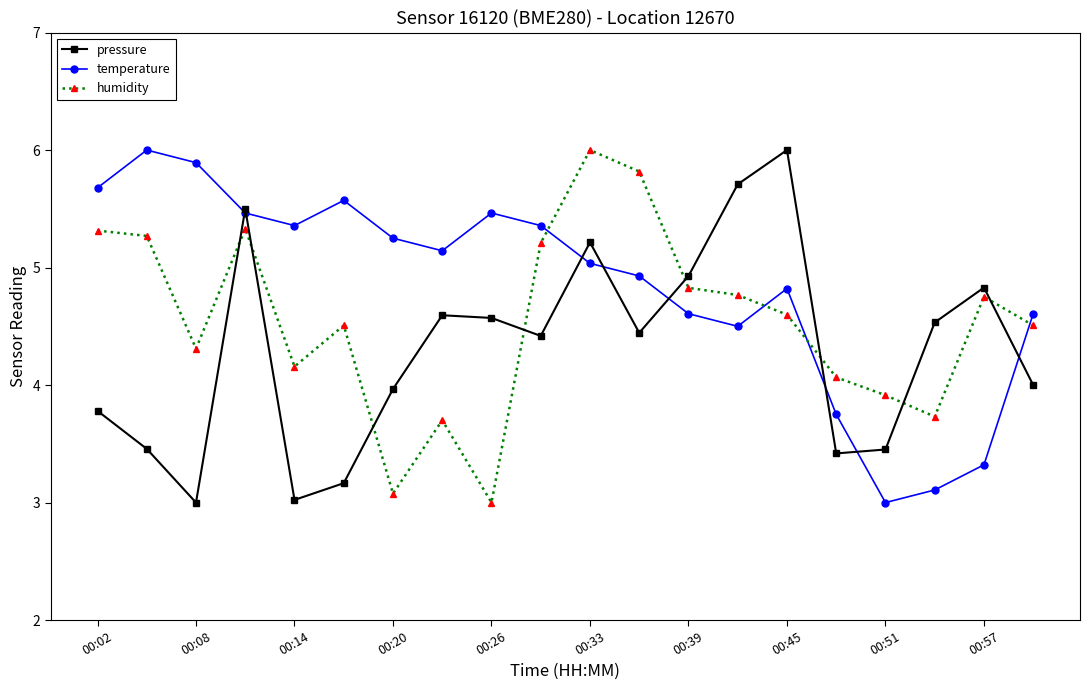

In pressure, how many points are lower than both neighbors (excluding endpoints)?

5